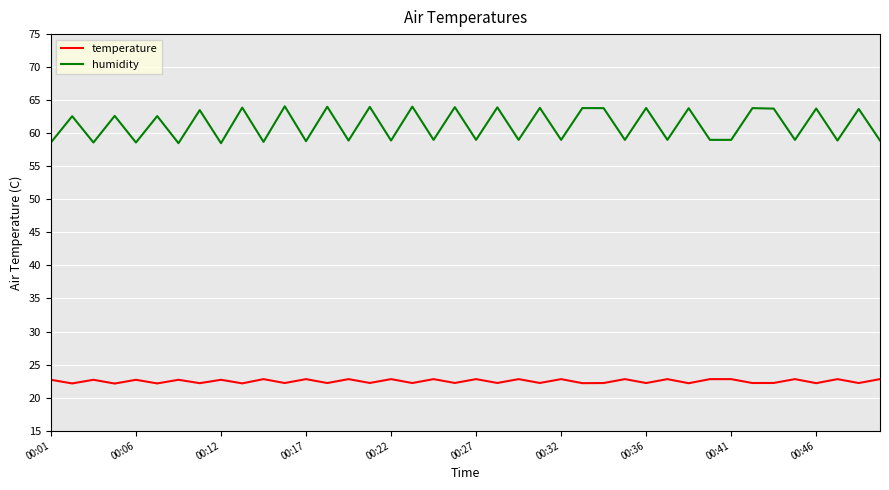

Which series has the largest range (max minus min)?

humidity